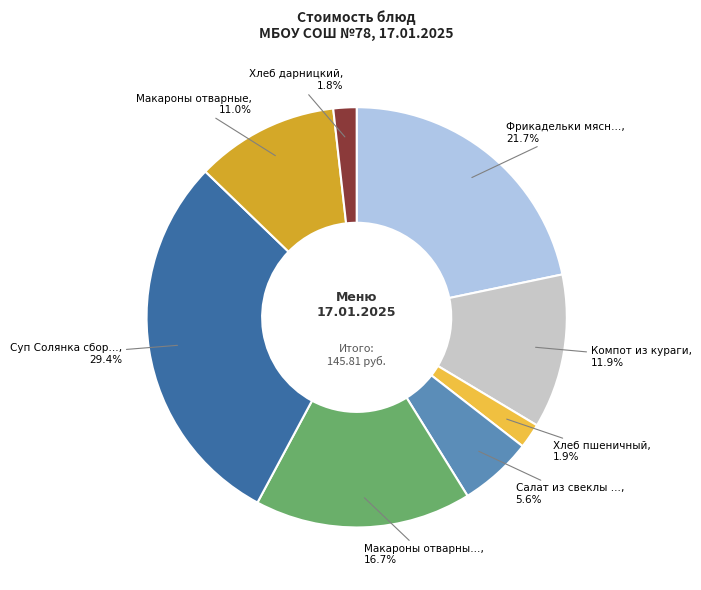

How many slices are in this pie chart?

8